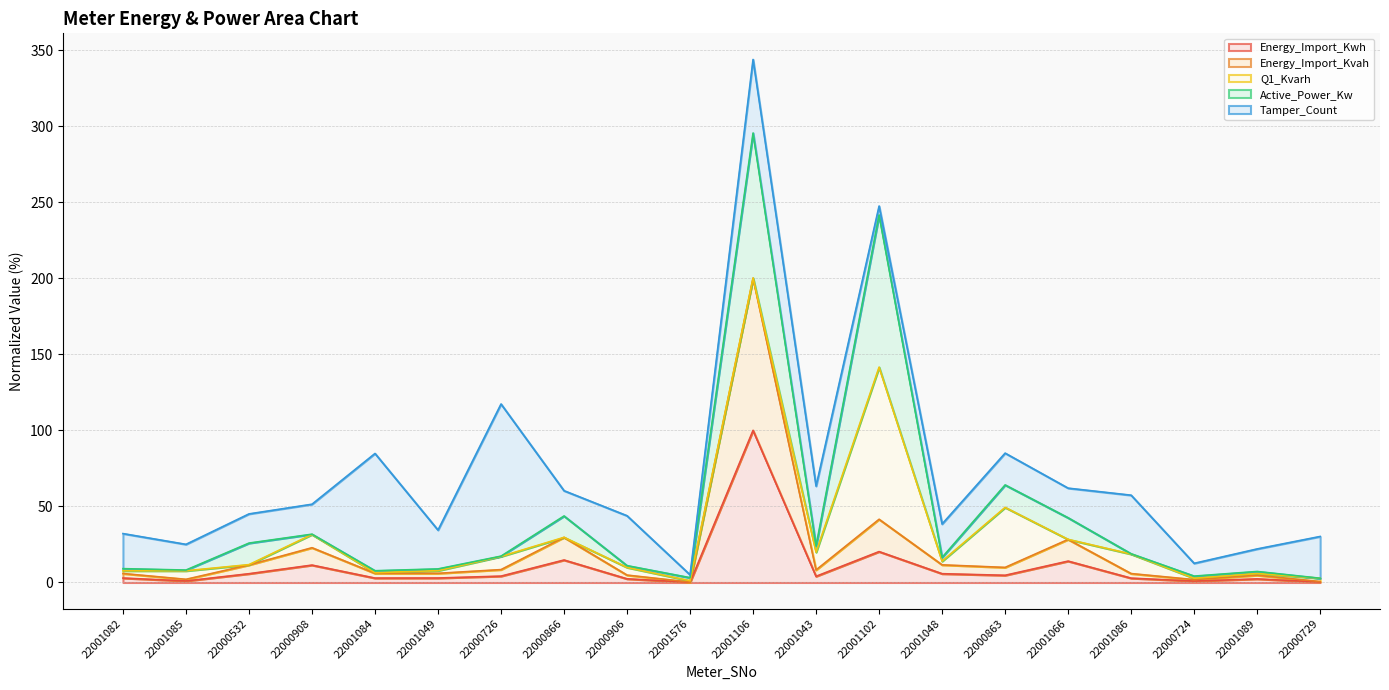

What is the maximum value for Energy_Import_Kwh?

100.0